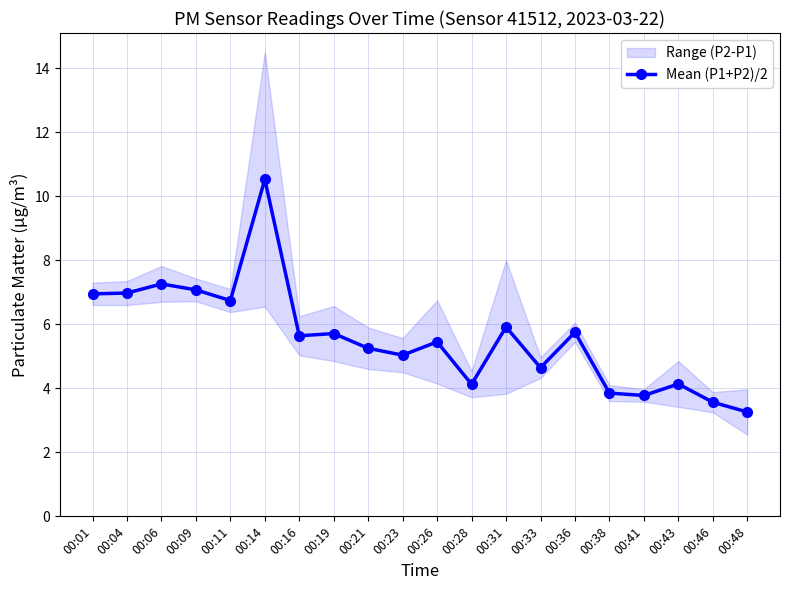

List the labels in order of value, largest first.

00:14, 00:06, 00:09, 00:04, 00:01, 00:11, 00:31, 00:36, 00:19, 00:16, 00:26, 00:21, 00:23, 00:33, 00:43, 00:28, 00:38, 00:41, 00:46, 00:48